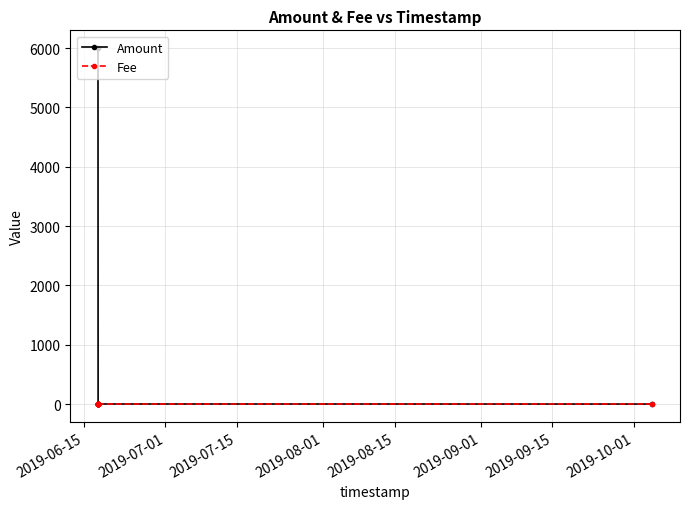

Rank the series by their maximum value, from lowest to highest.

Fee, Amount